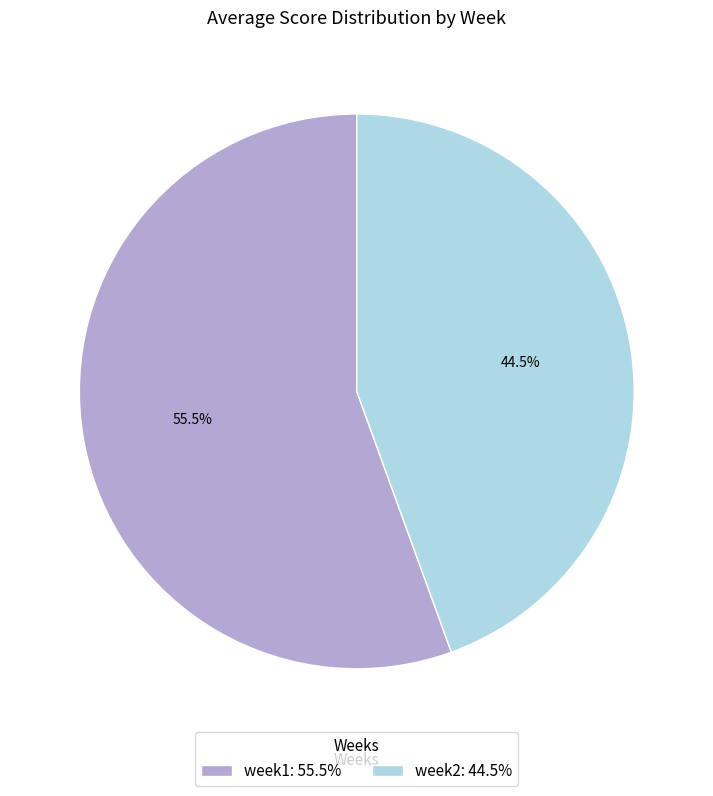

Rank the categories by value from lowest to highest.

week2, week1